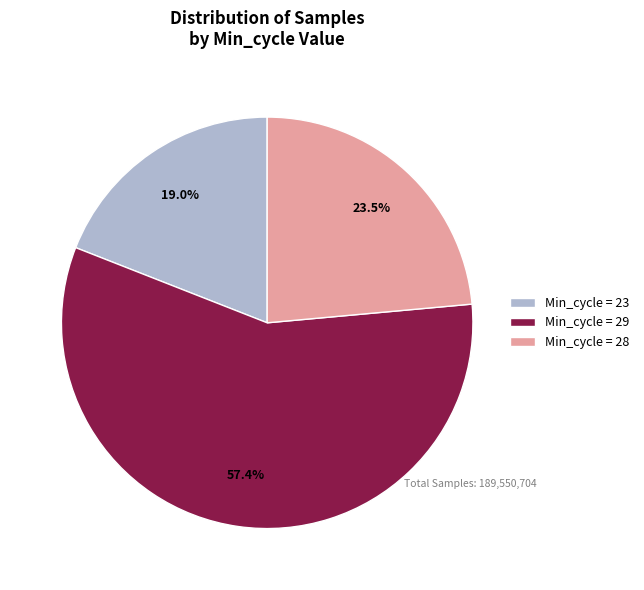

Which category has the smallest portion of the pie?

Min_cycle = 23